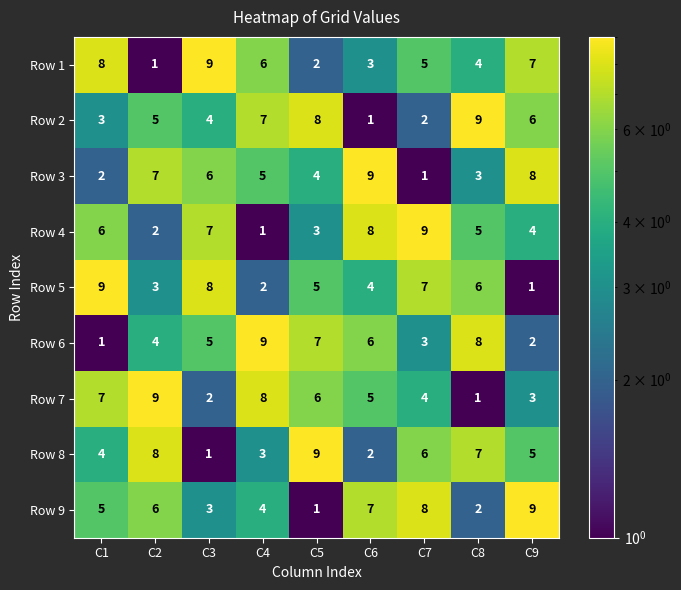

How many series are shown in this chart?

9